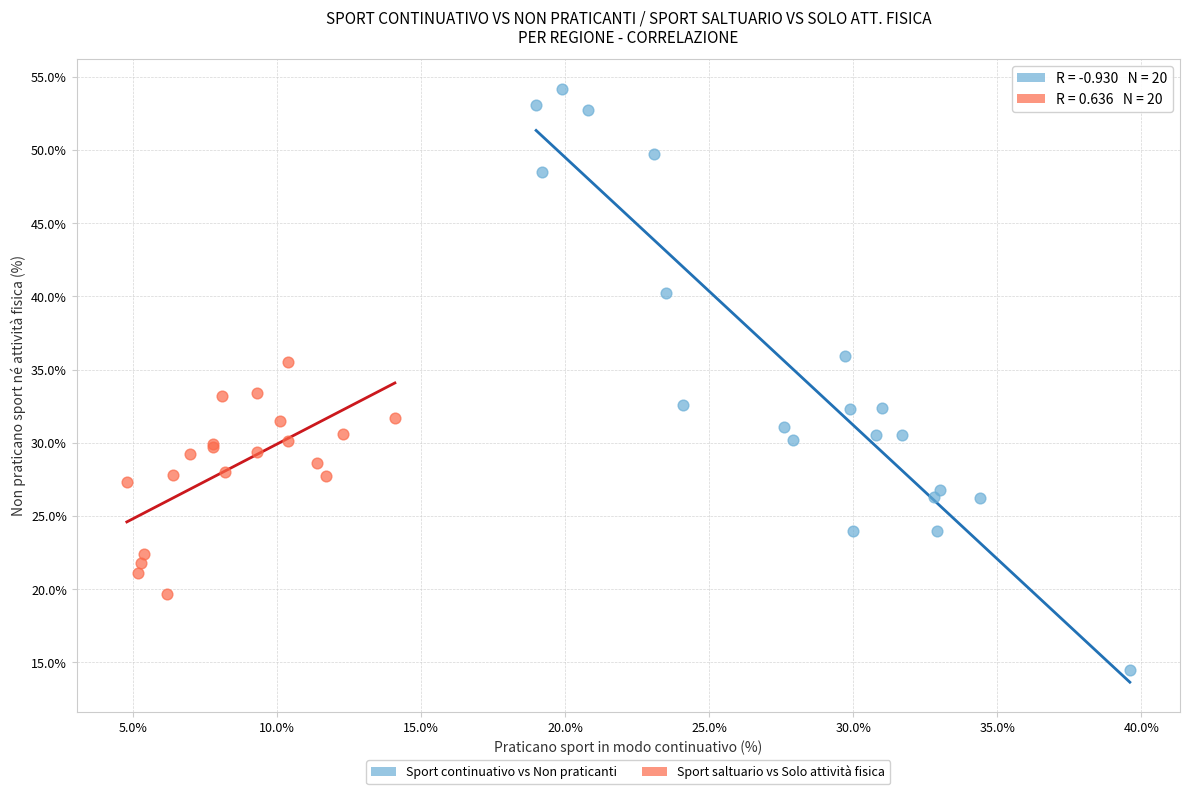

Which series has the widest spread of Y values?

Sport continuativo vs Non praticanti